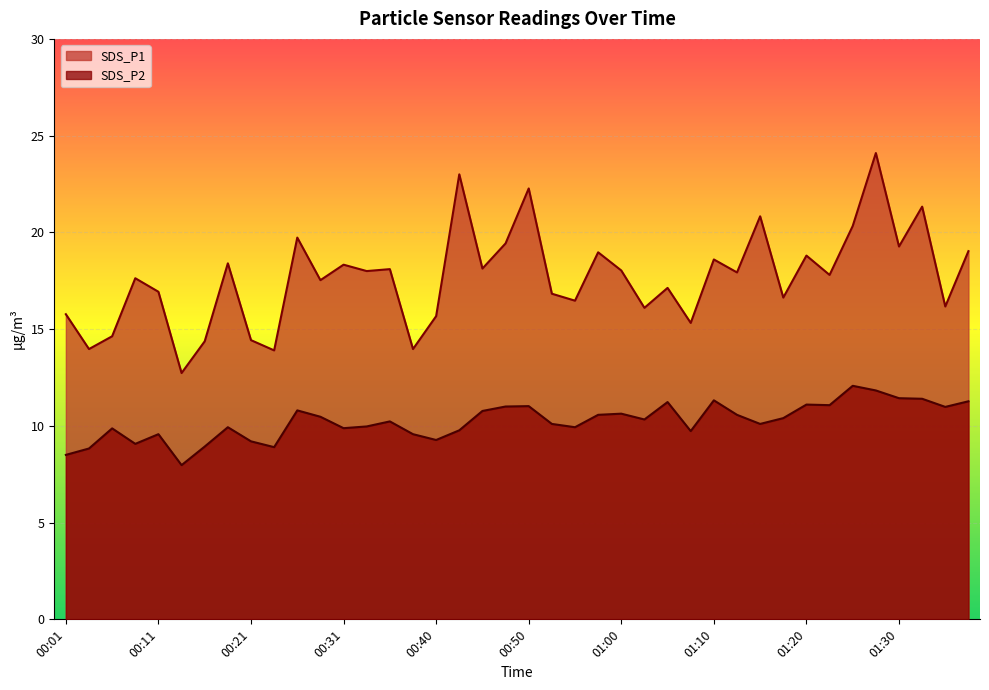

The value of SDS_P2 at 00:38 is 2.6. True or false?

False